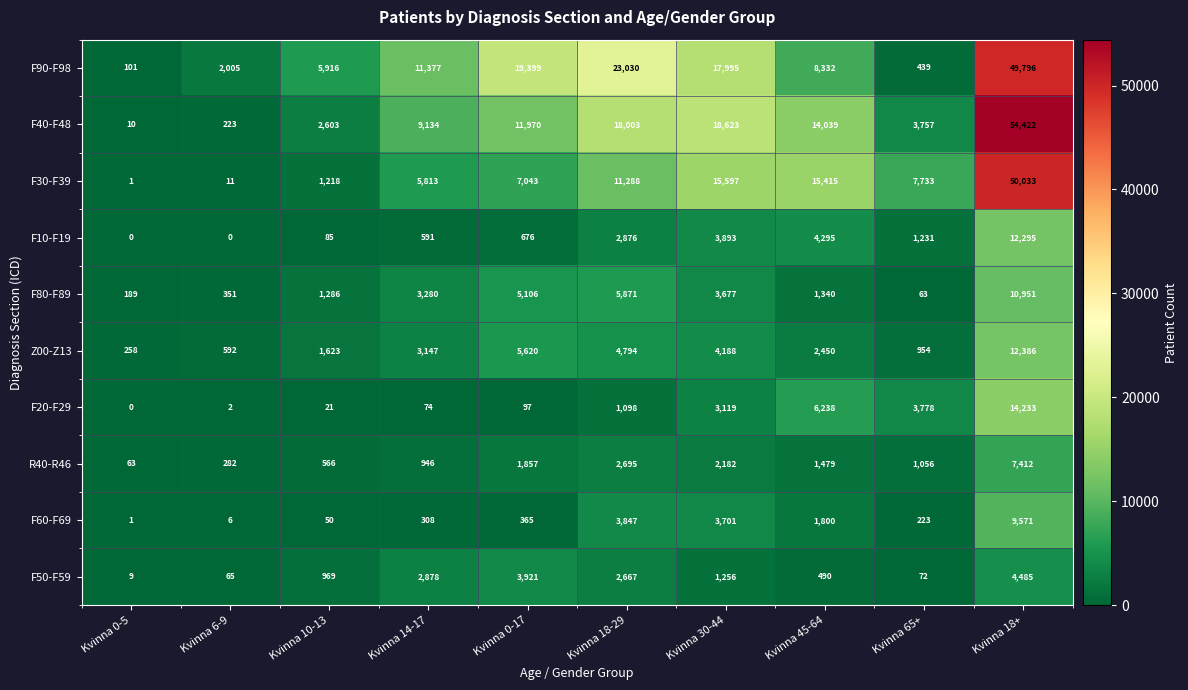

Which series has the largest range (max minus min)?

F40-F48